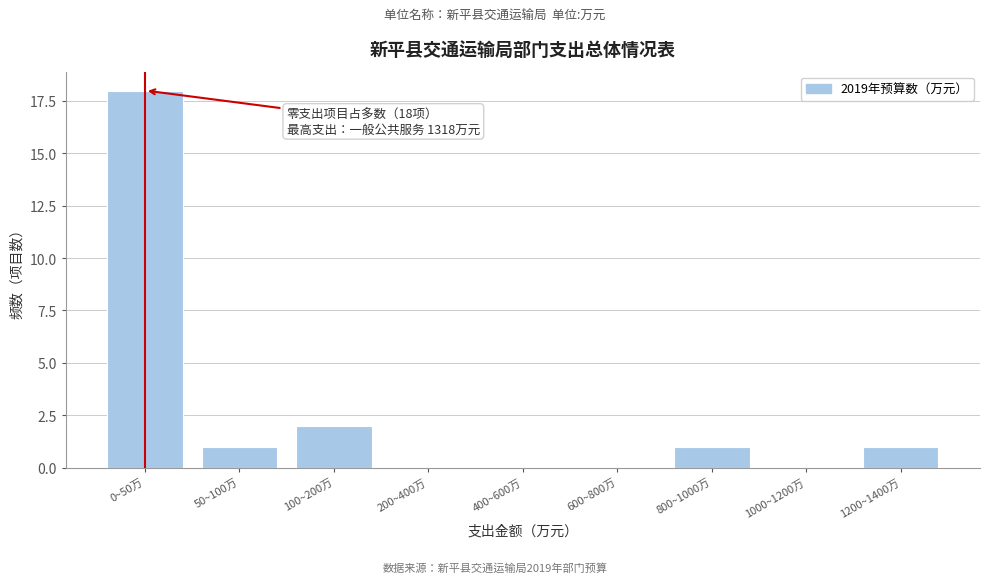

Reading left to right, list all the values displayed in this chart.

0~50万=18	50~100万=1	100~200万=2	200~400万=0	400~600万=0	600~800万=0	800~1000万=1	1000~1200万=0	1200~1400万=1